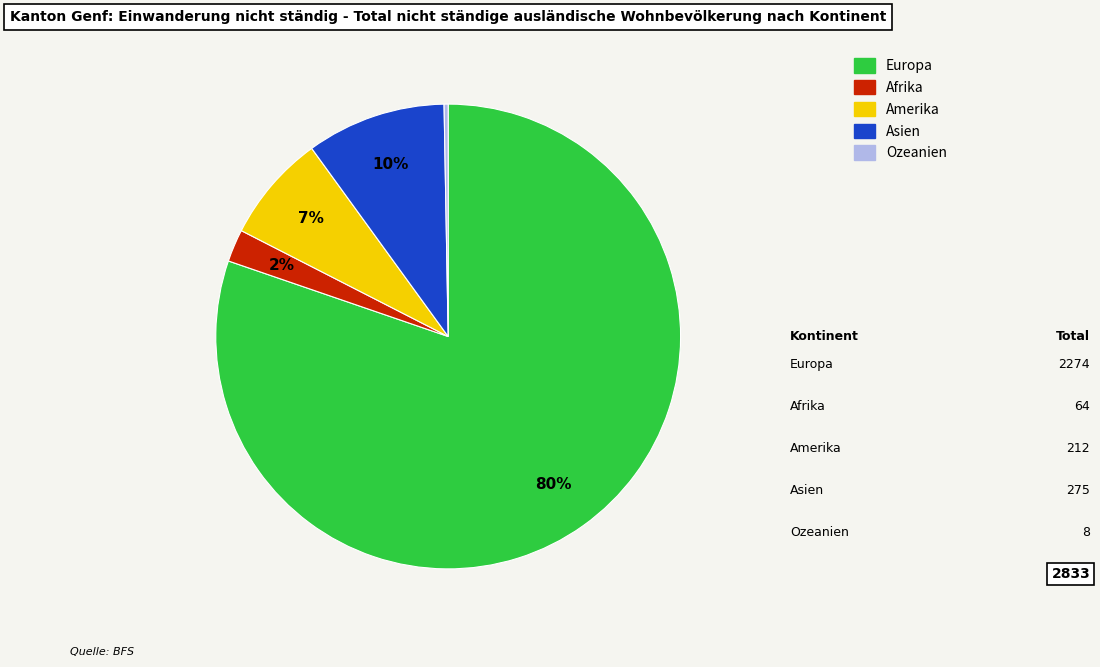

Is the sum of Europa and Amerika greater than half?

Yes